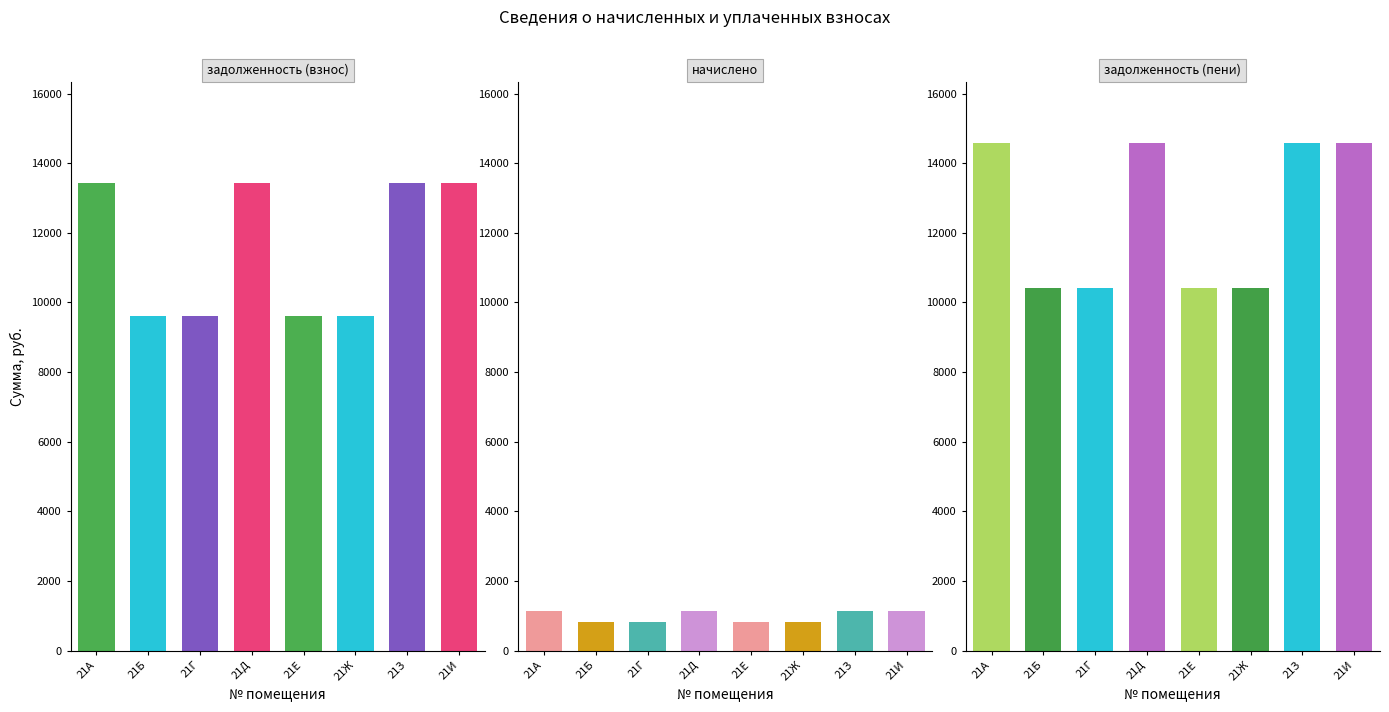

What are all the series names shown in the legend?

задолженность (взнос), начислено, задолженность (пени)